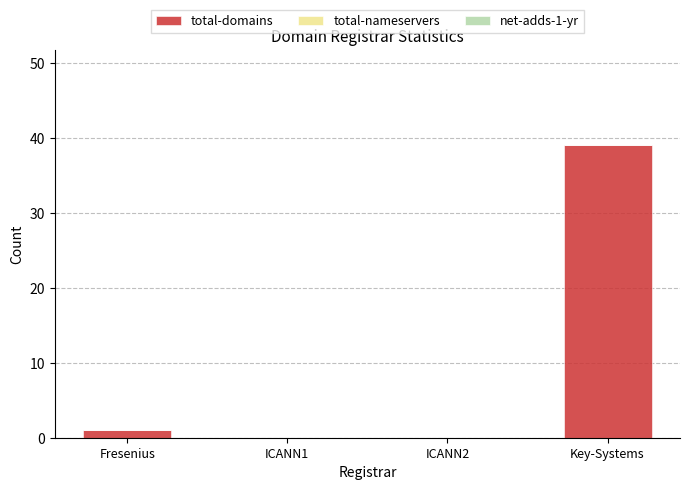

Which label corresponds to the largest value in the chart?

Key-Systems